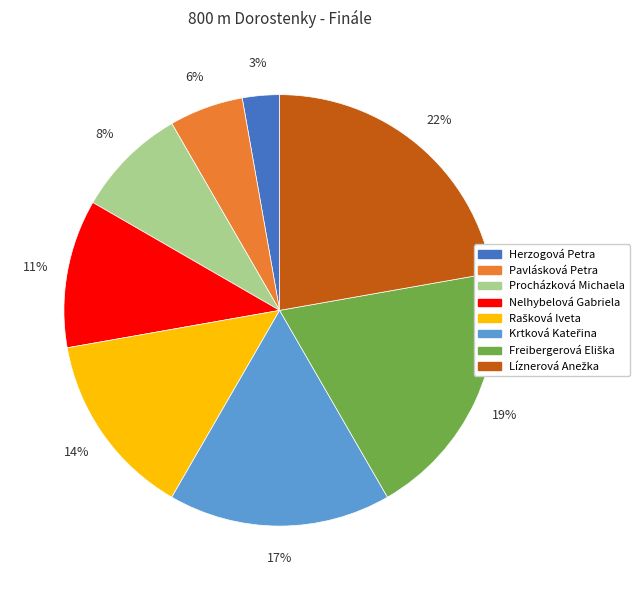

Does any single category account for the majority?

No